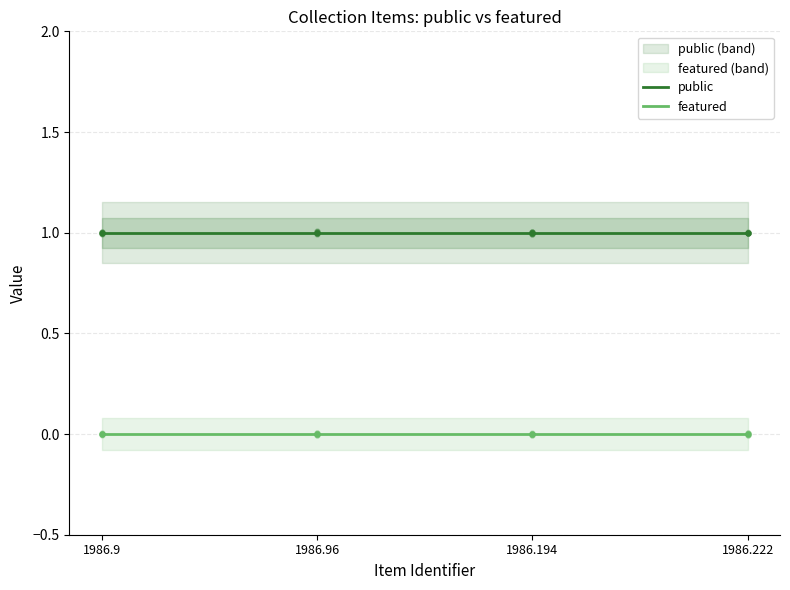

Which series reaches the minimum Y coordinate?

featured